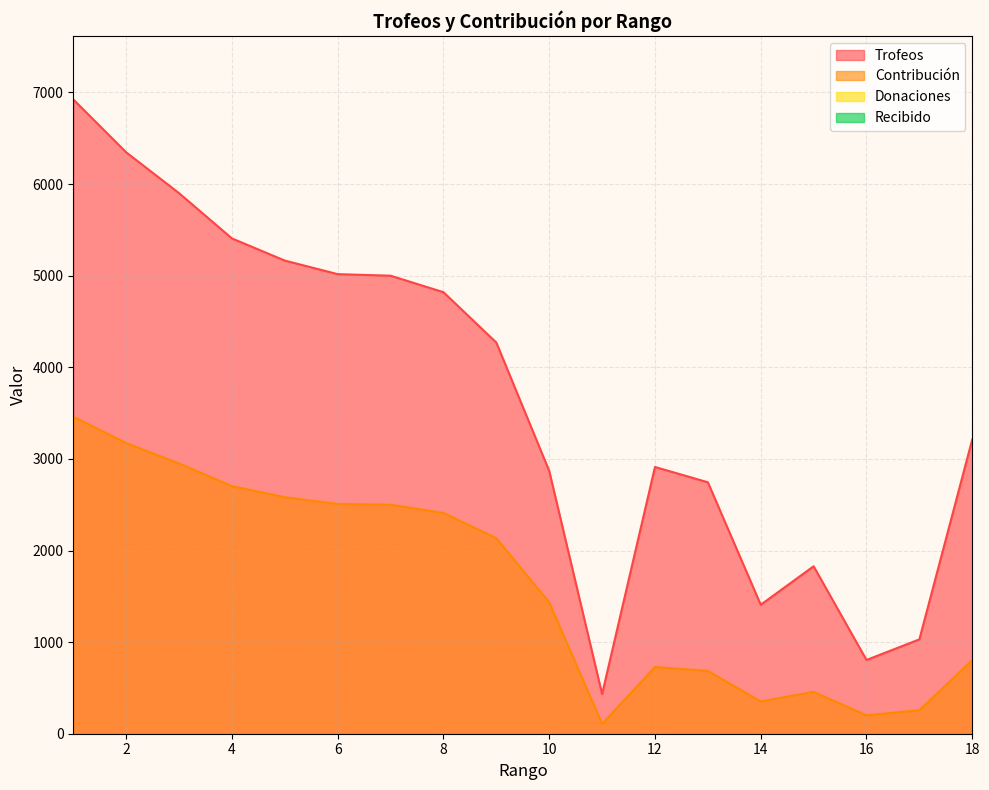

Is it true that Contribución equals 1104 at 2?

False